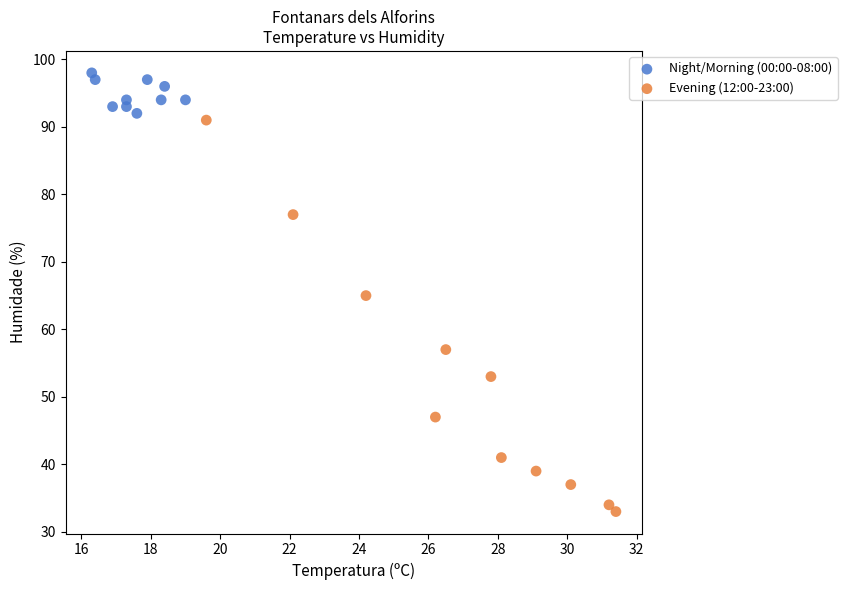

Which series has the largest Y range (max minus min)?

Evening (12:00-23:00)